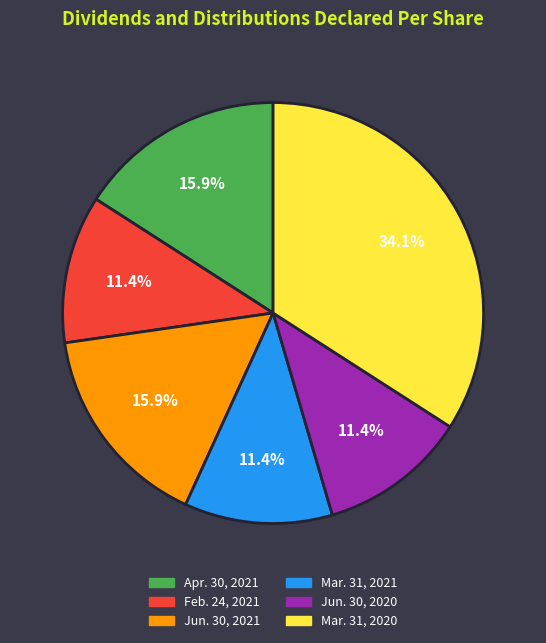

The Jun. 30, 2021 slice represents 9% of the pie. True or false?

False